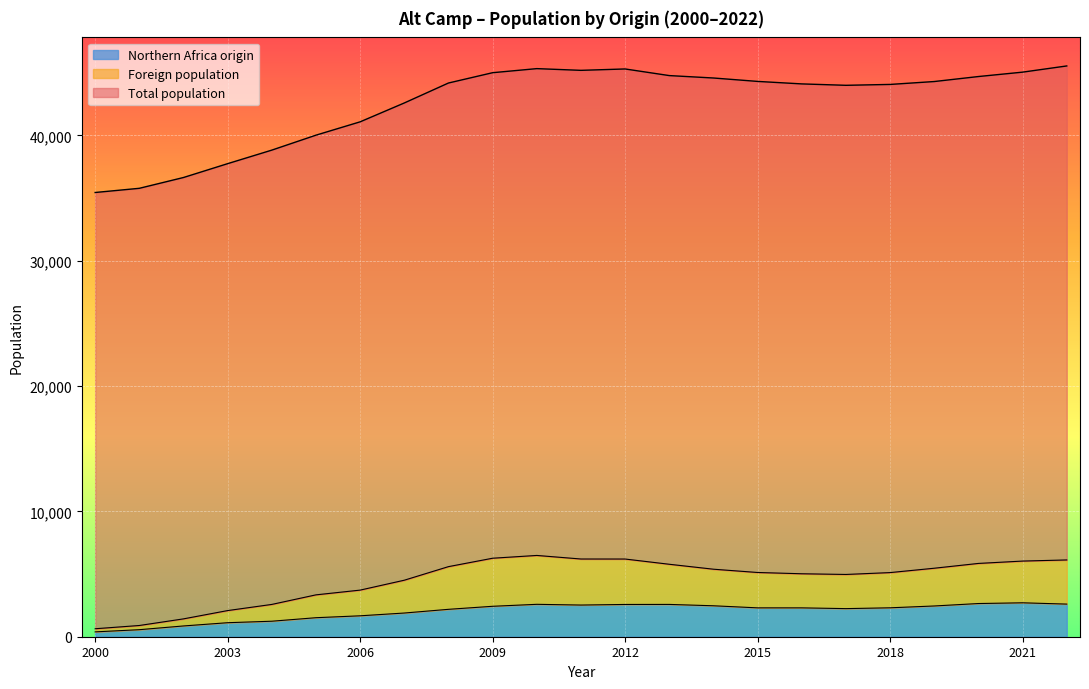

Which label corresponds to the largest value in the chart?

2022